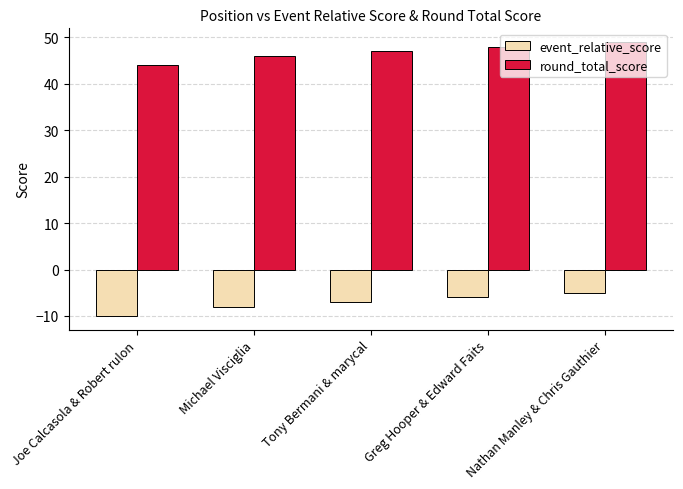

What position from the right is Greg Hooper & Edward Faits?

2